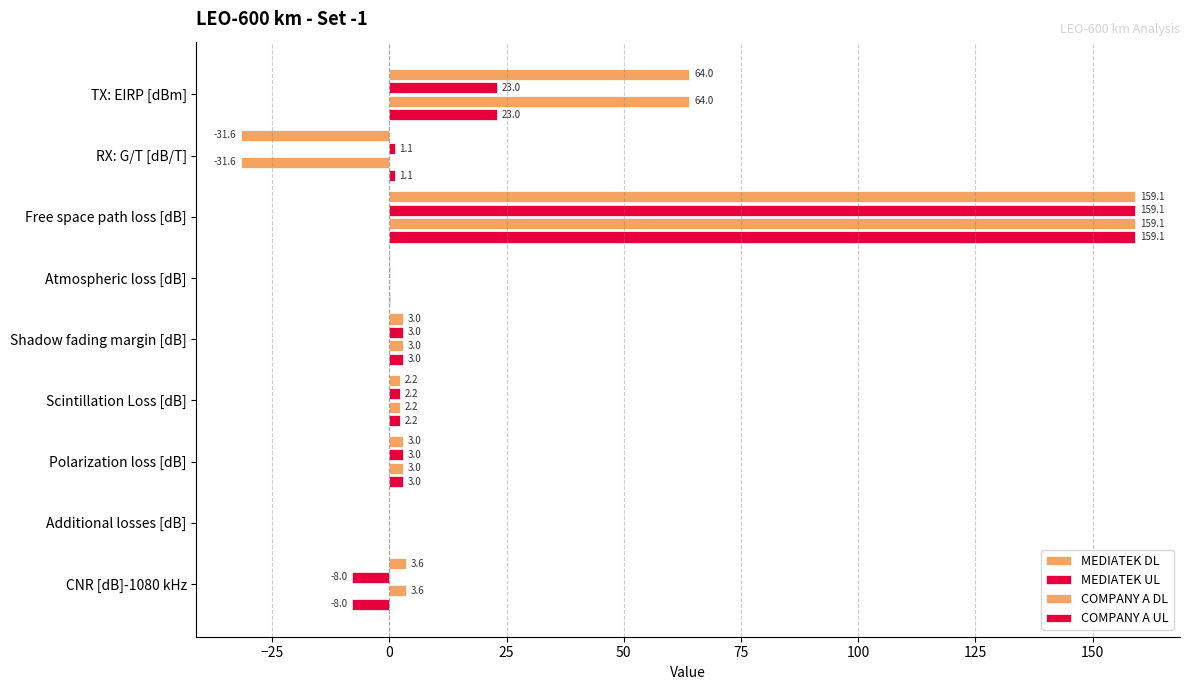

What is the sum of all MEDIATEK UL values?

183.5